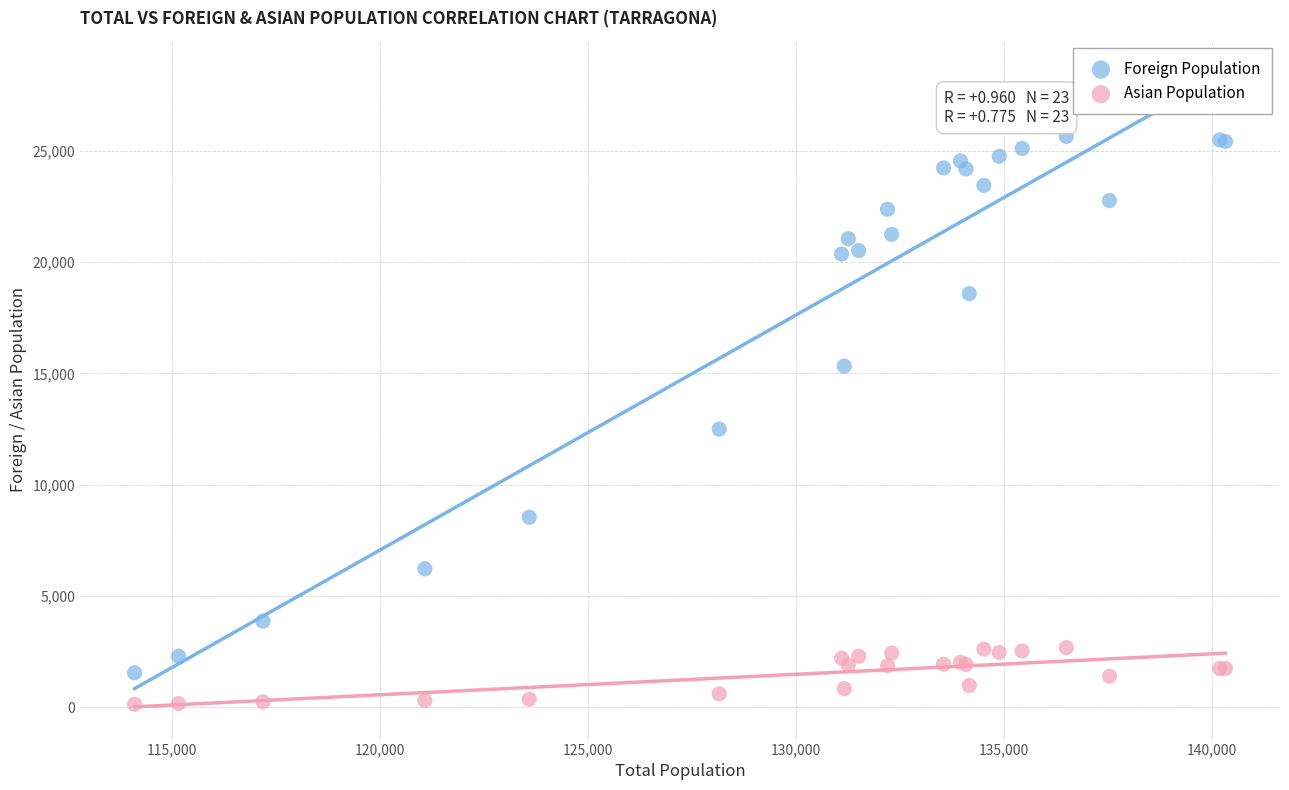

In the Foreign Population series, what Y value is closest to 13600?

12501